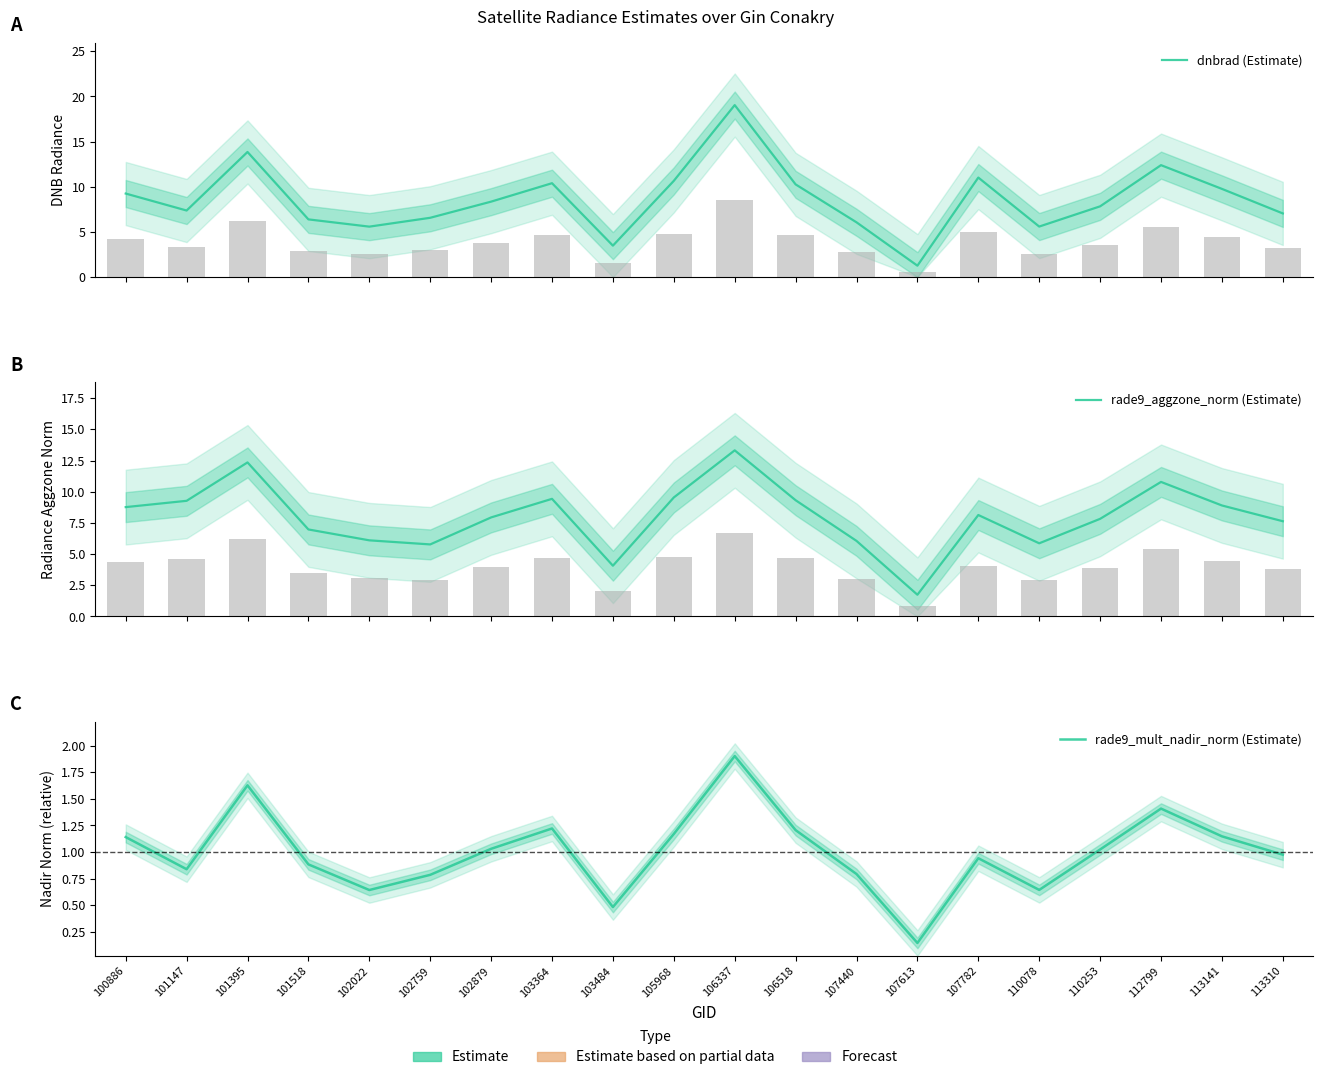

The rade9_mult_nadir_norm (Estimate) series shows 1.2 at 103364. True or false?

True